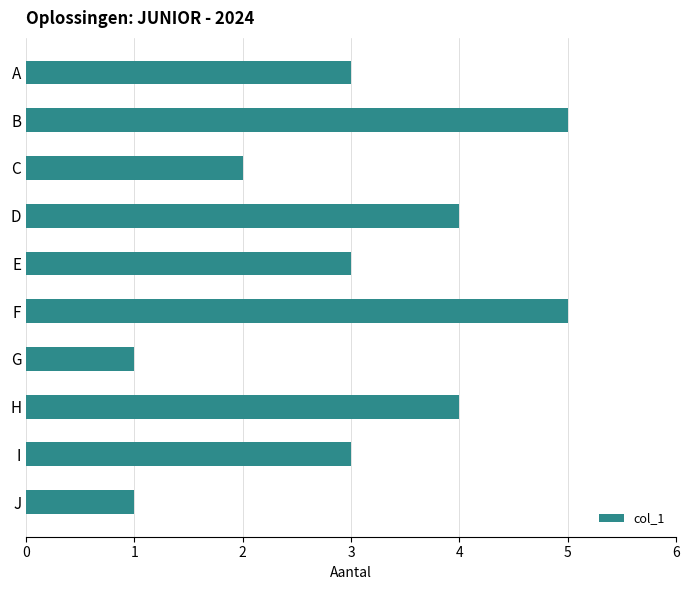

Does the chart contain any negative values?

No